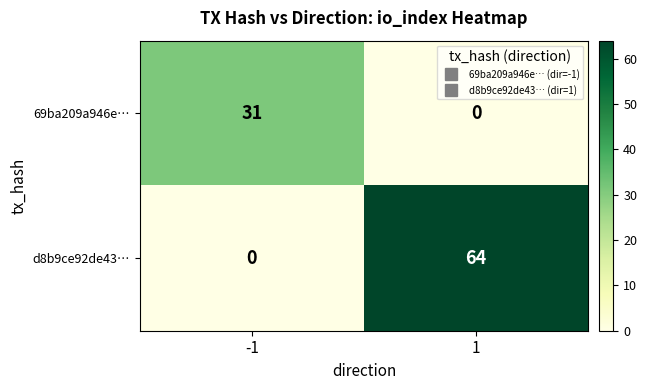

What is the total value across all series at -1?

31